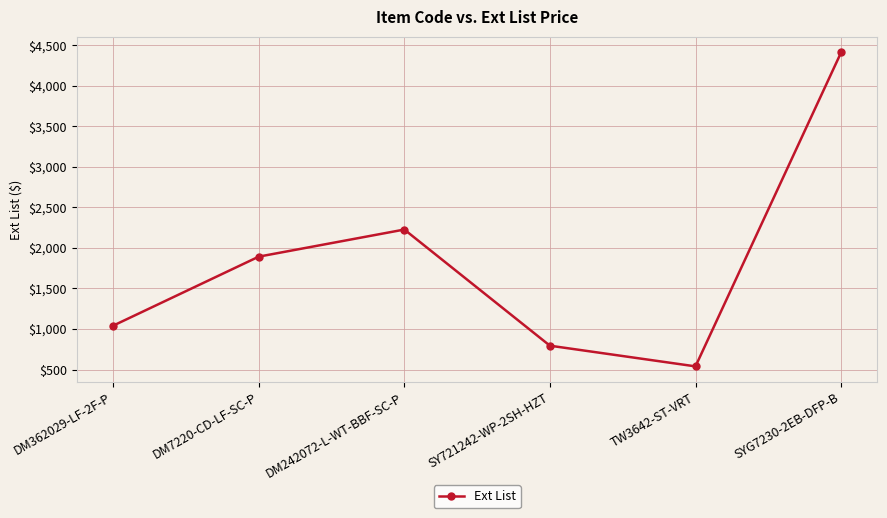

What is the sum of the values at DM242072-L-WT-BBF-SC-P and DM7220-CD-LF-SC-P?

4118